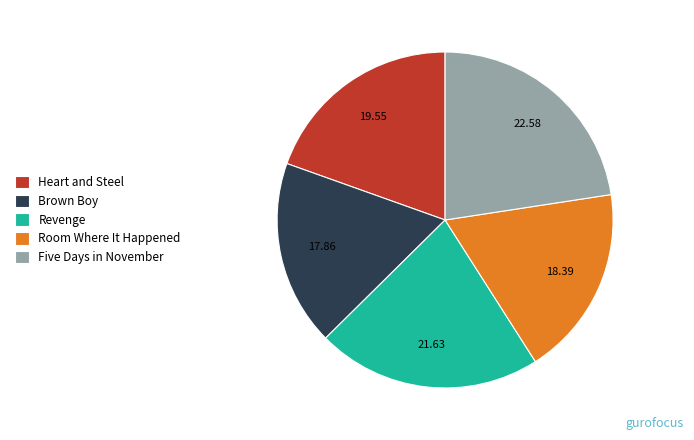

Rank the categories by value from lowest to highest.

Brown Boy, Room Where It Happened, Heart and Steel, Revenge, Five Days in November